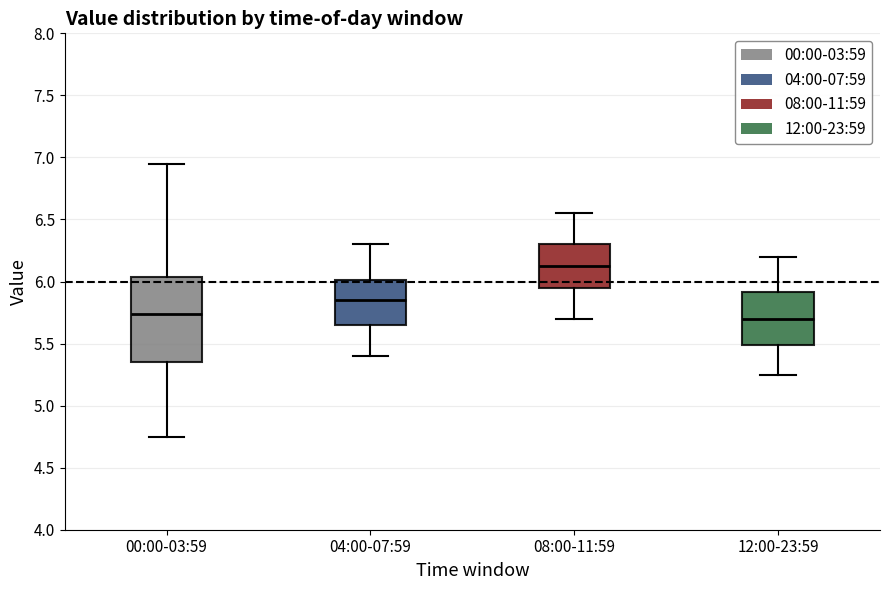

Where does the median line of the box for 08:00-11:59 sit on the y-axis? The values are not printed on the chart, so give them approximately, as read against the axis.

6.15